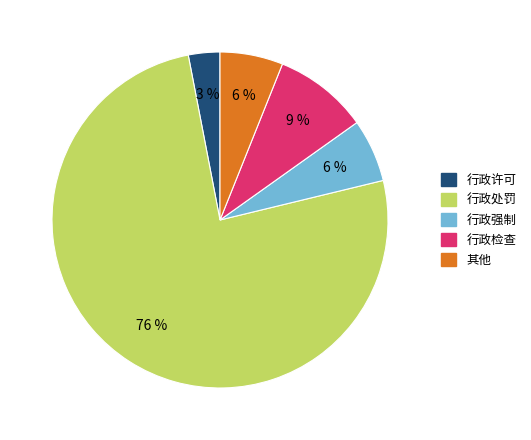

Is there a majority slice in this chart?

Yes